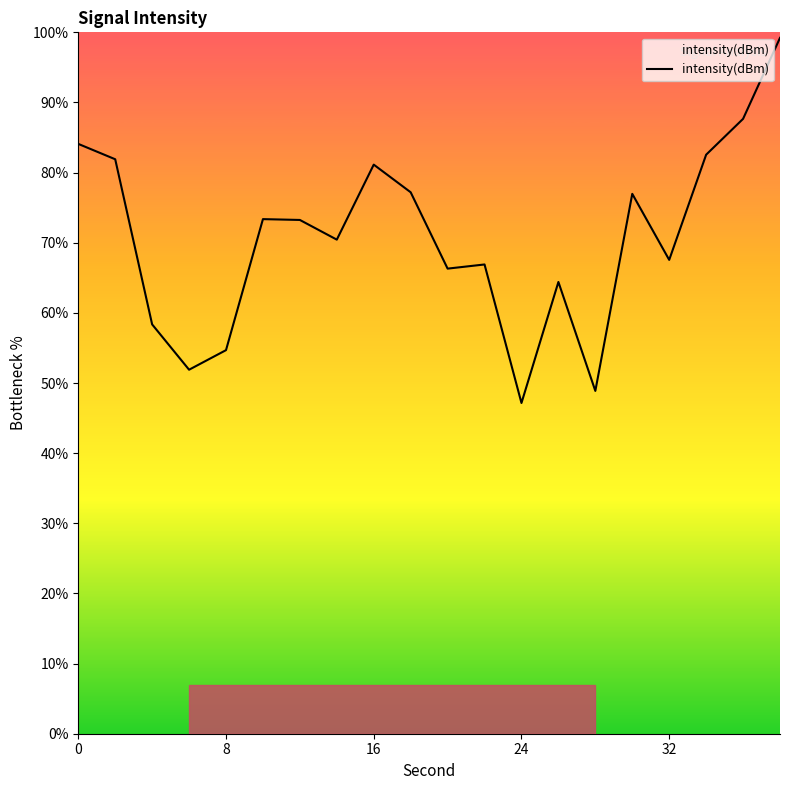

What is the smallest value displayed?

47.2